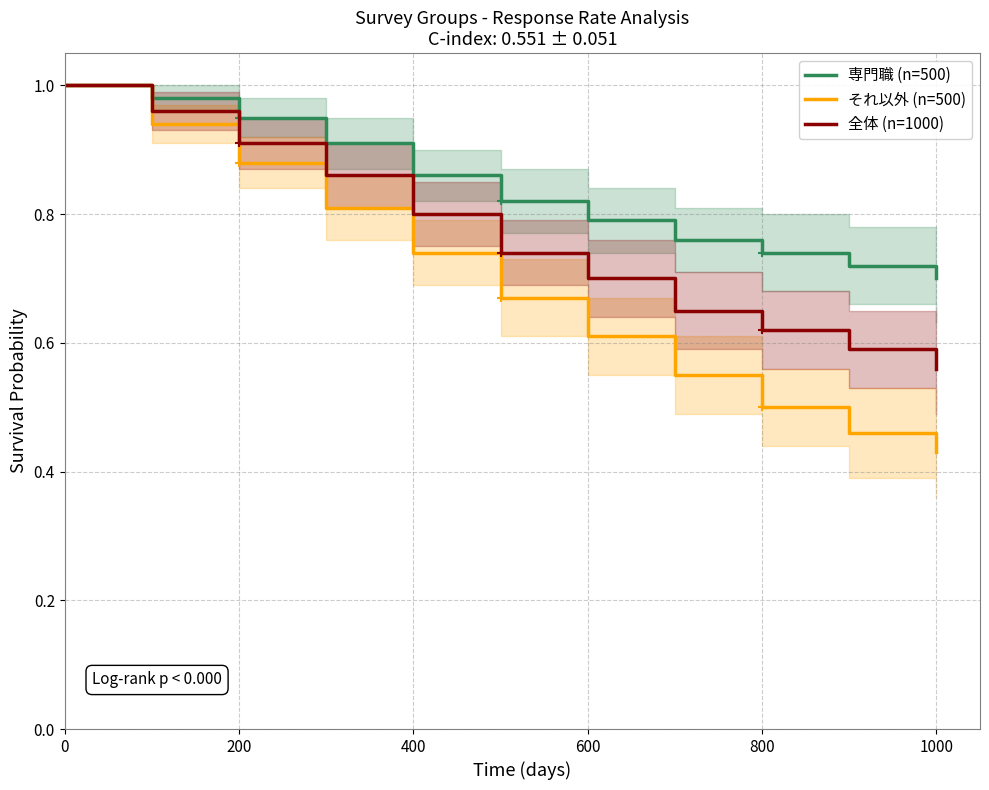

The value of それ以外 (n=500) at 800 is 0.1. True or false?

False